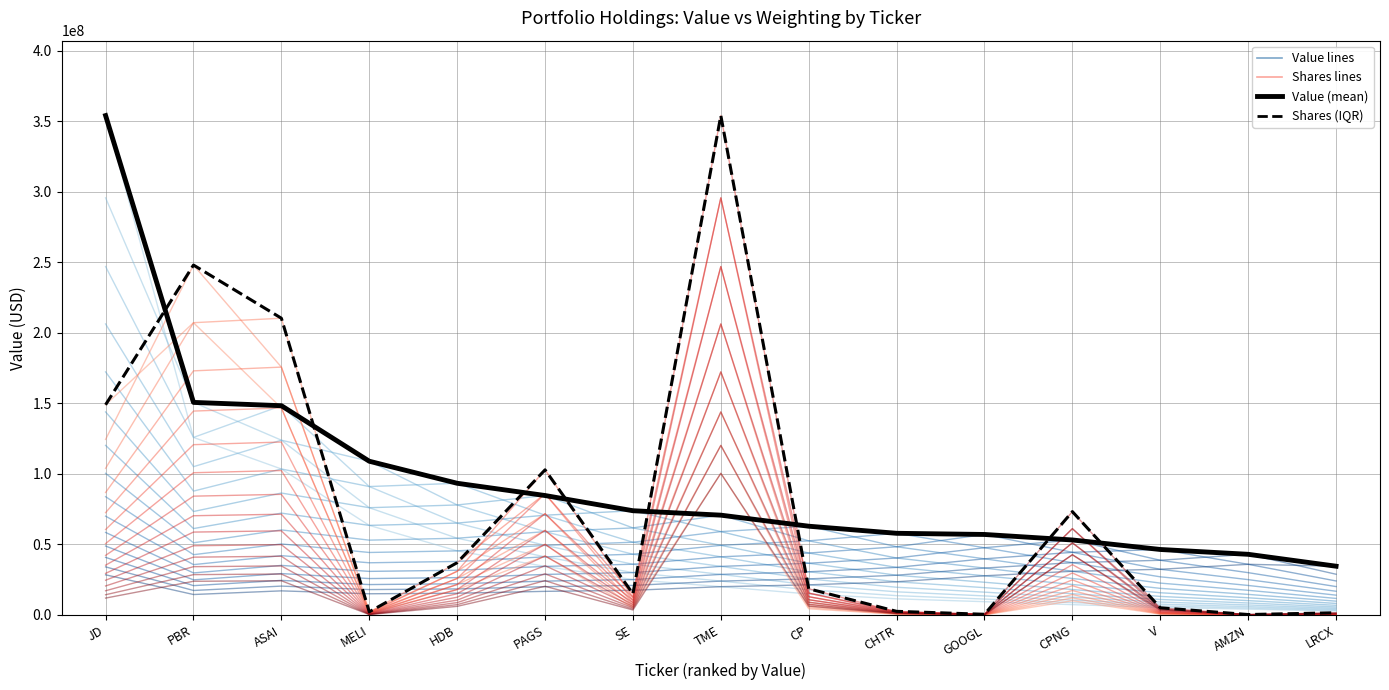

What is the label of the 14th point from the right?

PBR